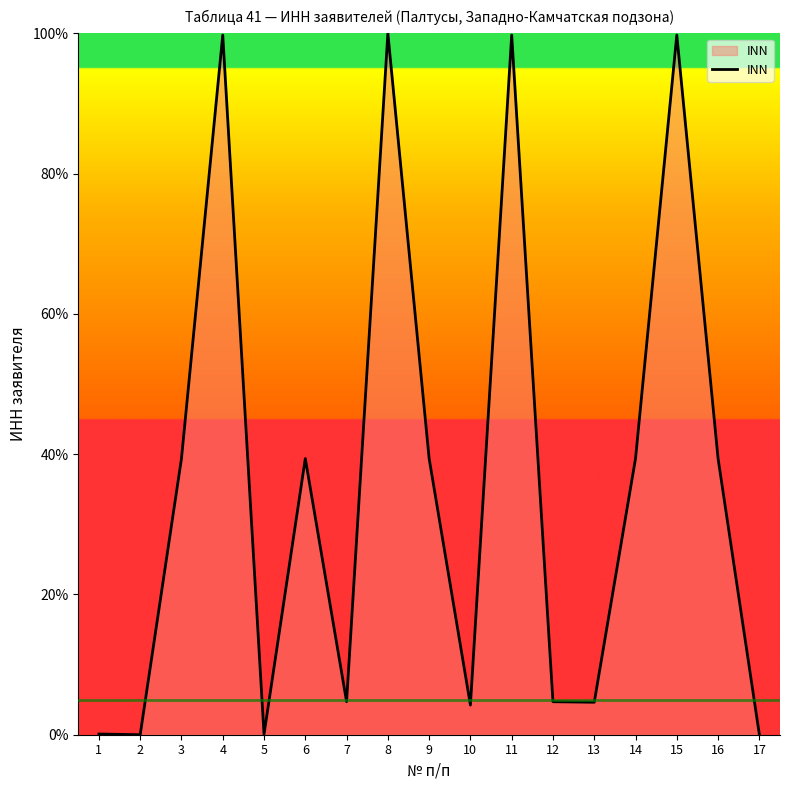

The chart shows a value of 39.4 at 9. True or false?

True